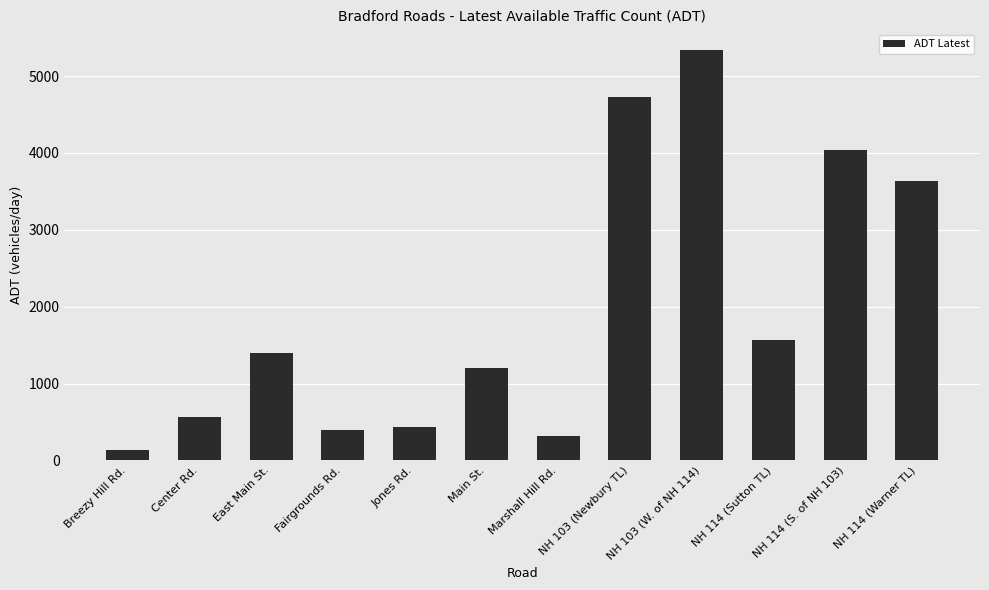

Rank the categories by value from lowest to highest.

Breezy Hill Rd., Marshall Hill Rd., Fairgrounds Rd., Jones Rd., Center Rd., Main St., East Main St., NH 114 (Sutton TL), NH 114 (Warner TL), NH 114 (S. of NH 103), NH 103 (Newbury TL), NH 103 (W. of NH 114)